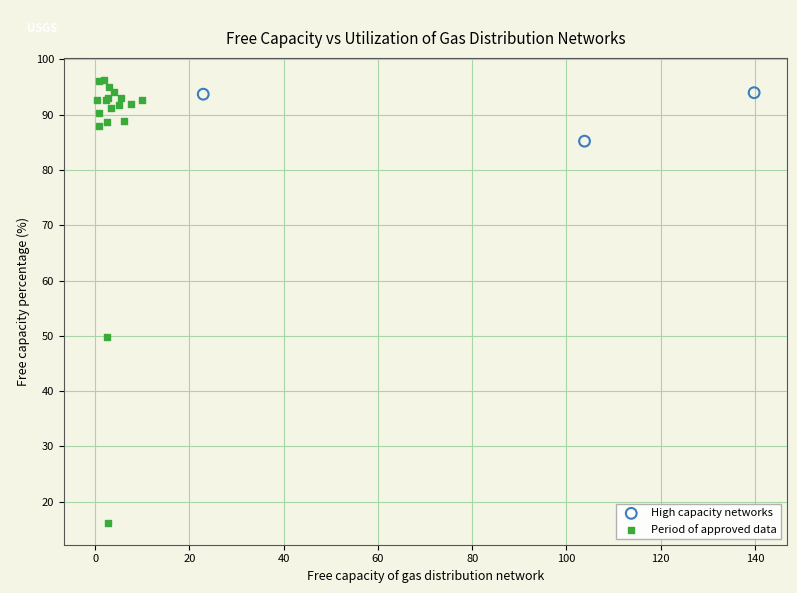

What are all the series names shown in the legend?

High capacity networks, Period of approved data